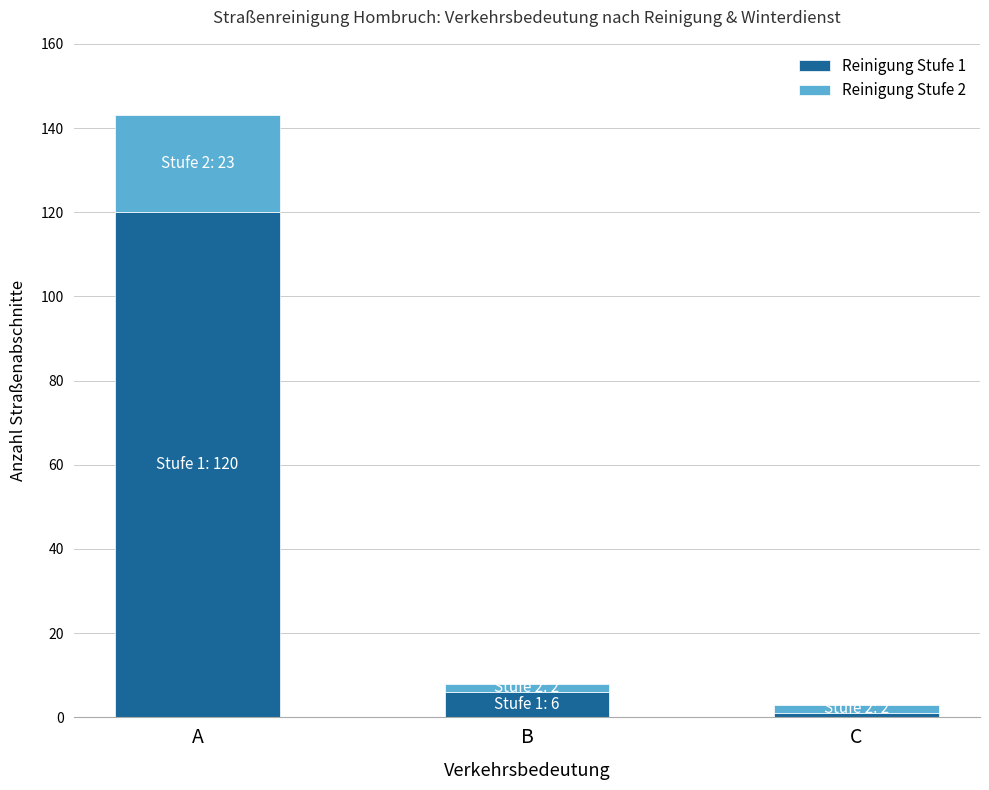

Reading left to right, transcribe the values for Reinigung Stufe 1.

120	6	1